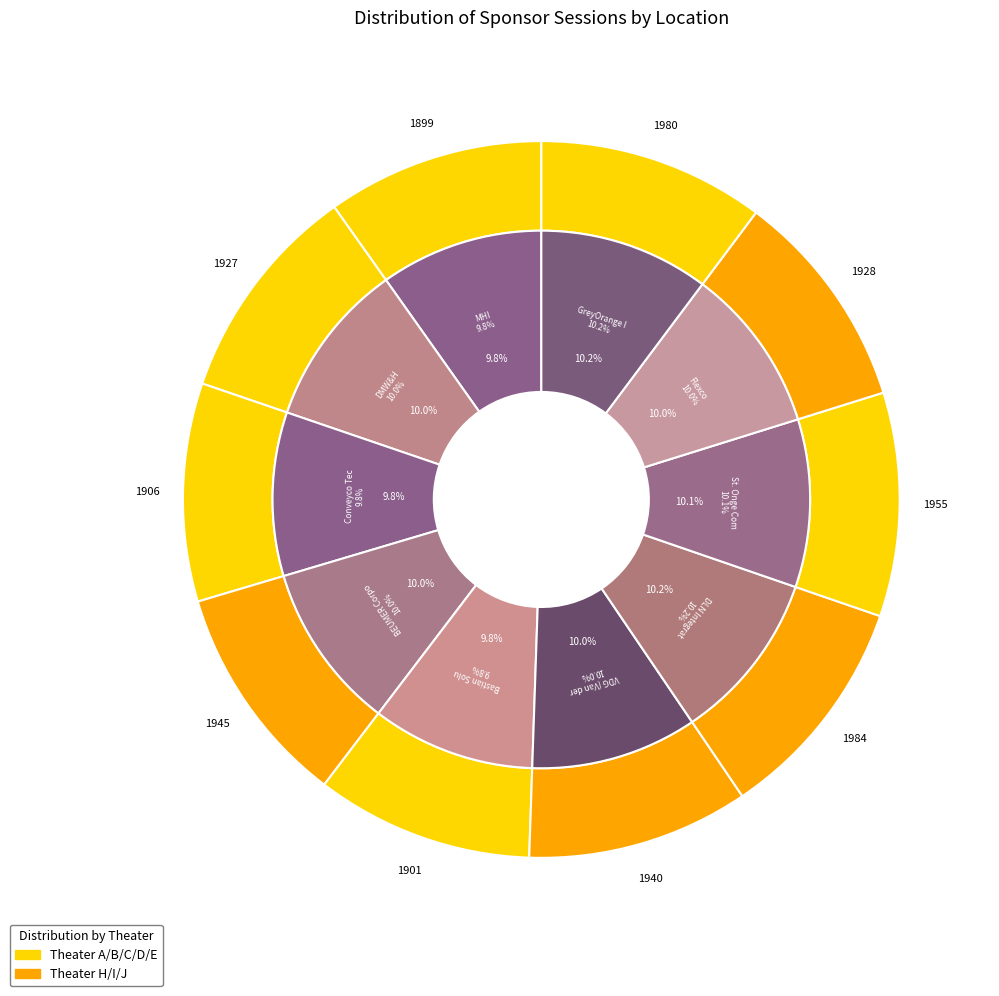

To the nearest percent, what portion does St. Onge Company represent?

10%